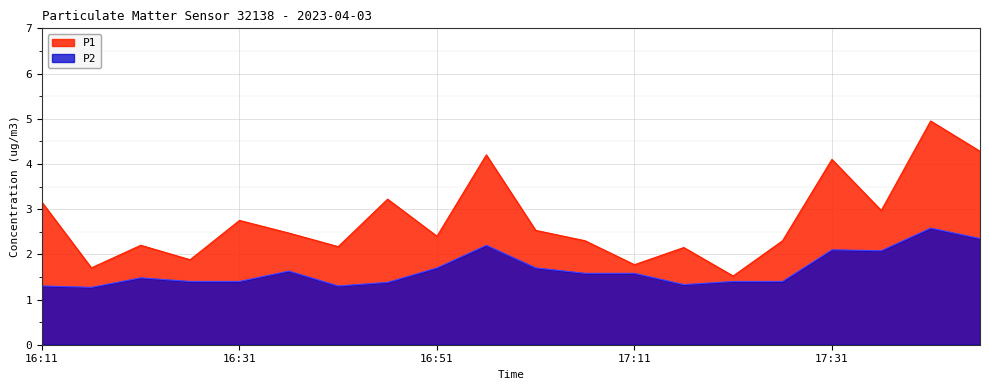

Rank the series by their average value, from highest to lowest.

P1, P2